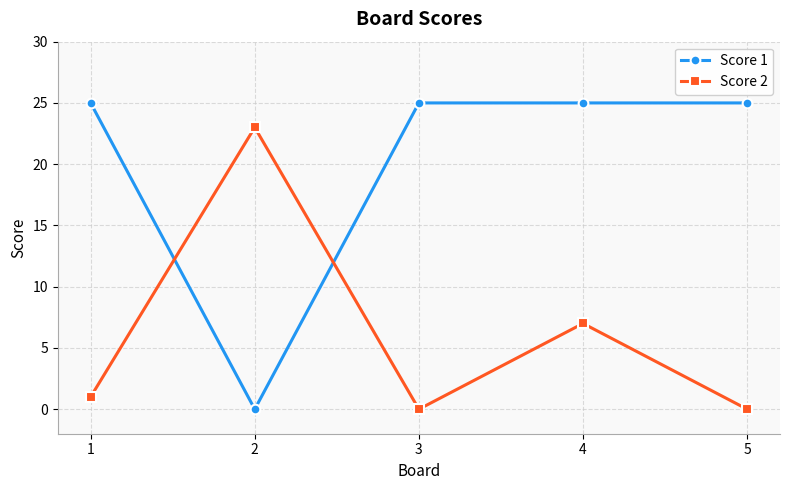

What value does the Score 2 series have at 4?

7